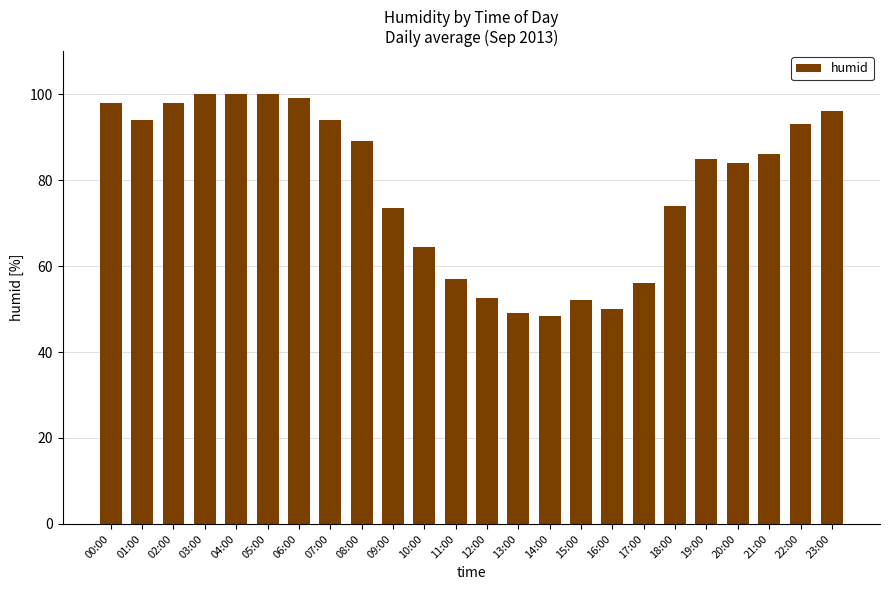

What is the smallest value displayed?

48.5